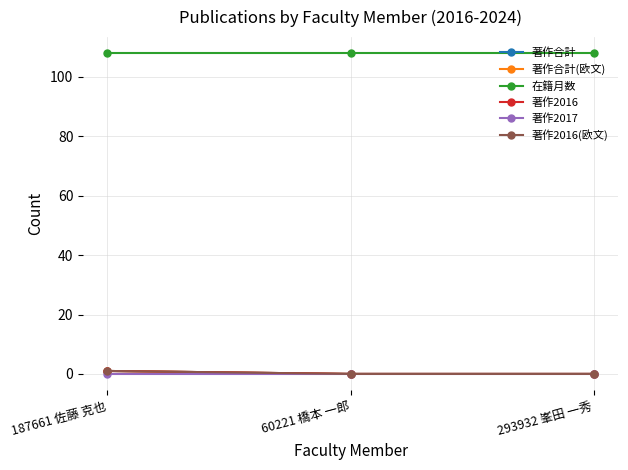

Reading left to right, extract all data points from this chart.

著作合計: 187661 佐藤 克也=1	60221 橋本 一郎=0	293932 峯田 一秀=0
著作合計(欧文): 187661 佐藤 克也=1	60221 橋本 一郎=0	293932 峯田 一秀=0
在籍月数: 187661 佐藤 克也=108	60221 橋本 一郎=108	293932 峯田 一秀=108
著作2016: 187661 佐藤 克也=1	60221 橋本 一郎=0	293932 峯田 一秀=0
著作2017: 187661 佐藤 克也=0	60221 橋本 一郎=0	293932 峯田 一秀=0
著作2016(欧文): 187661 佐藤 克也=1	60221 橋本 一郎=0	293932 峯田 一秀=0